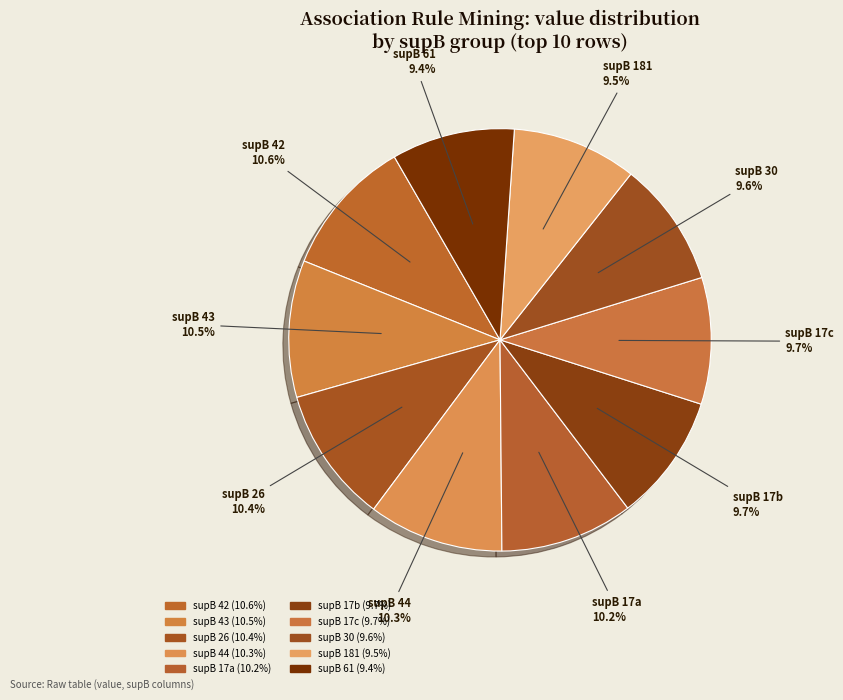

Is there a majority slice in this chart?

No